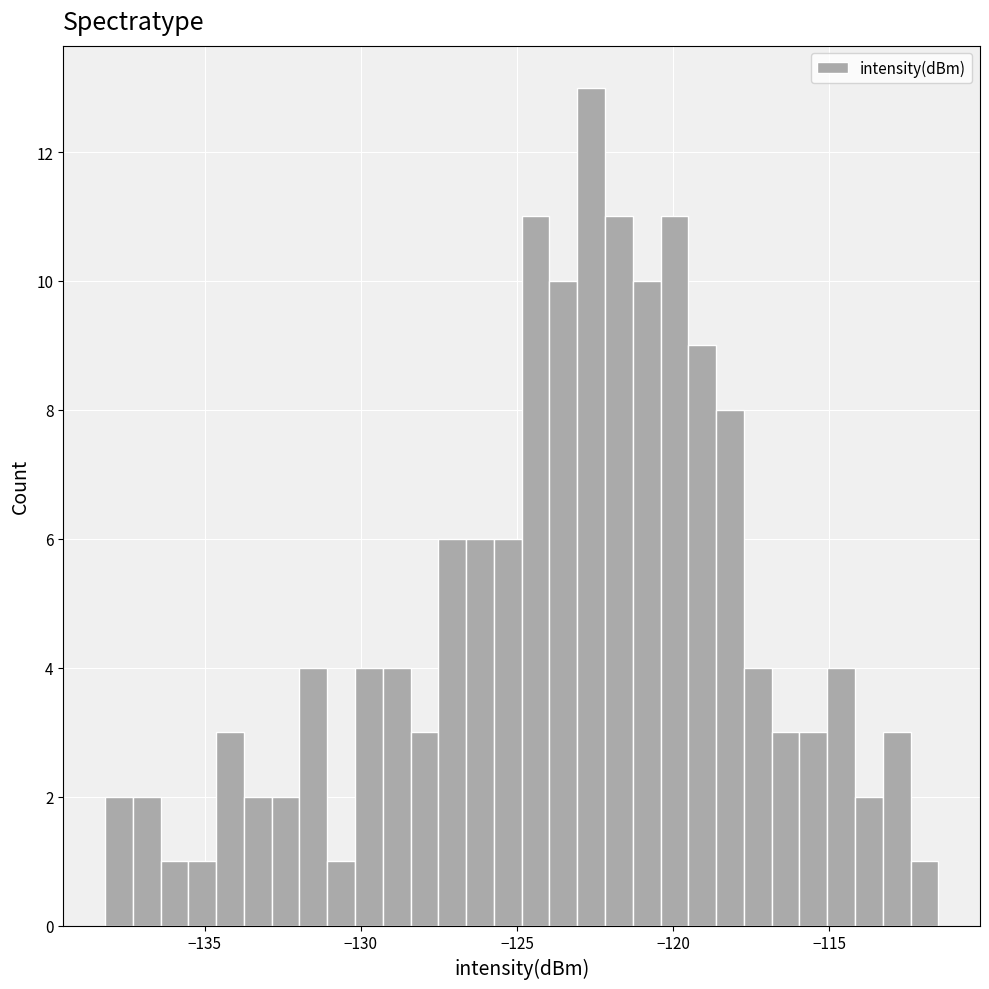

Around what value on the x-axis is the tallest bar? Give the approximate position of its centre, as read against the axis.

-122.5